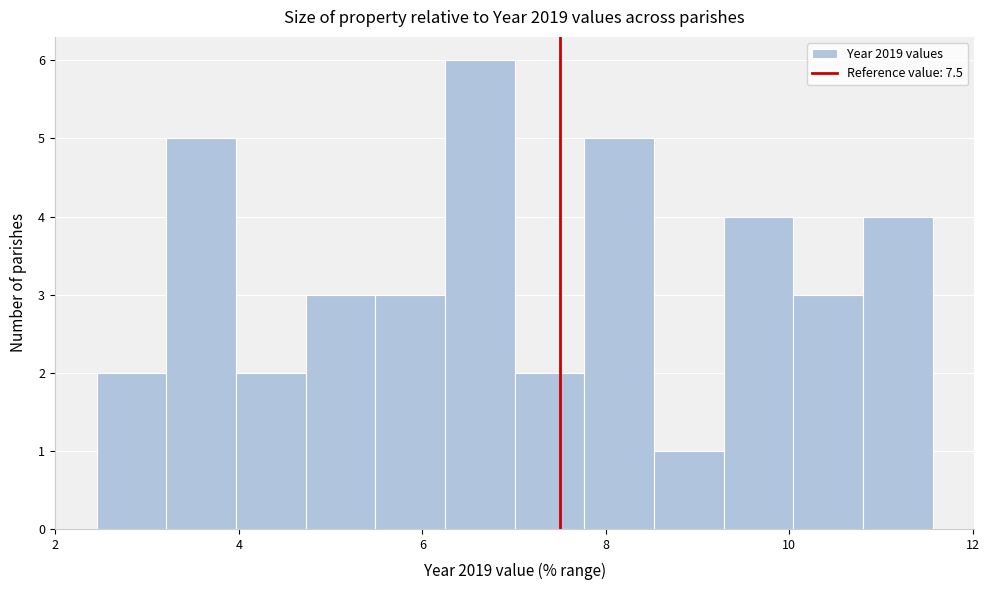

Read against the x-axis, roughly where is the centre of the tallest bar?

6.6